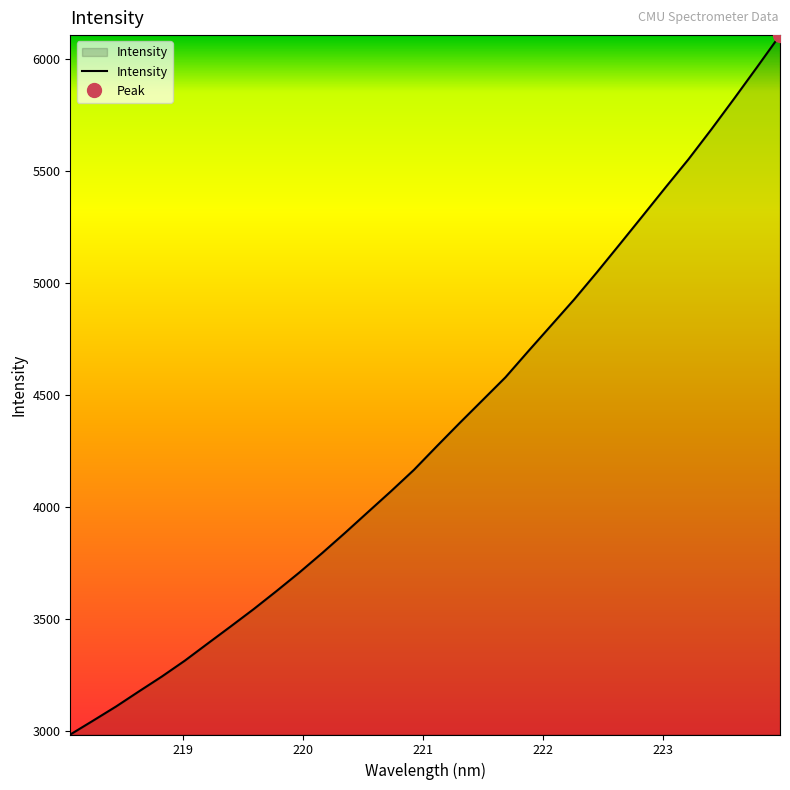

Does the chart have visible grid lines?

No